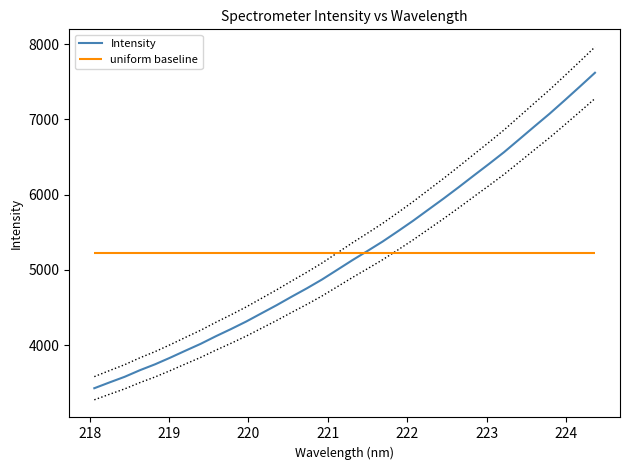

What is the maximum value for Intensity?

7621.4